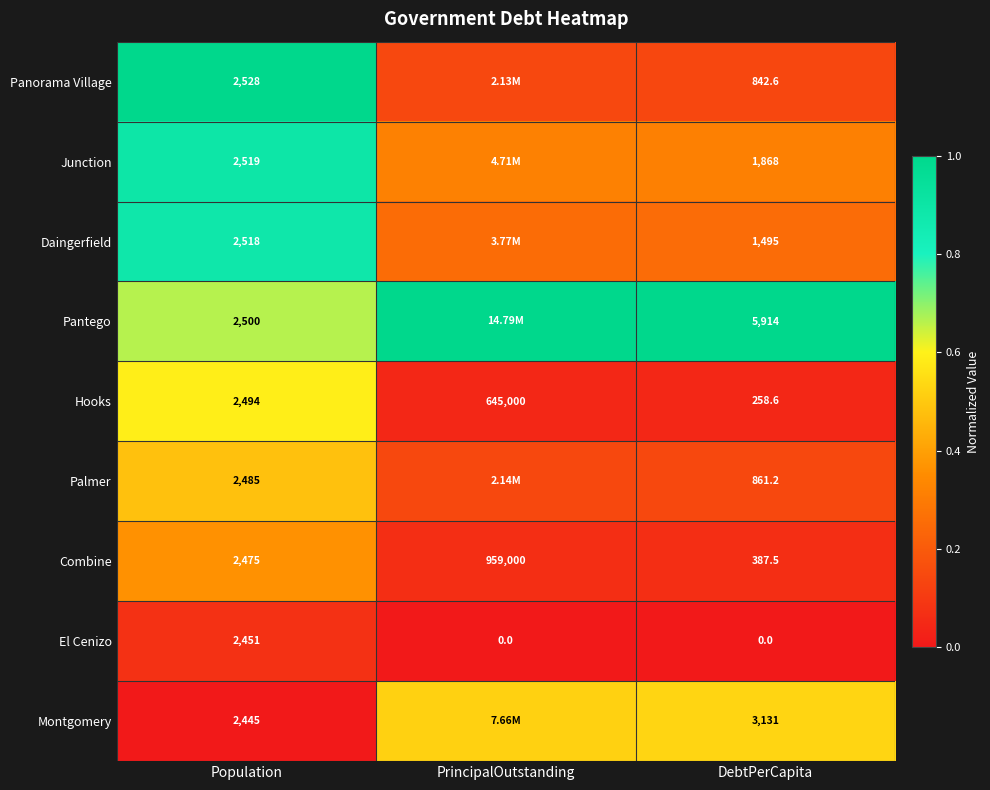

How many categories are shown in the chart?

3